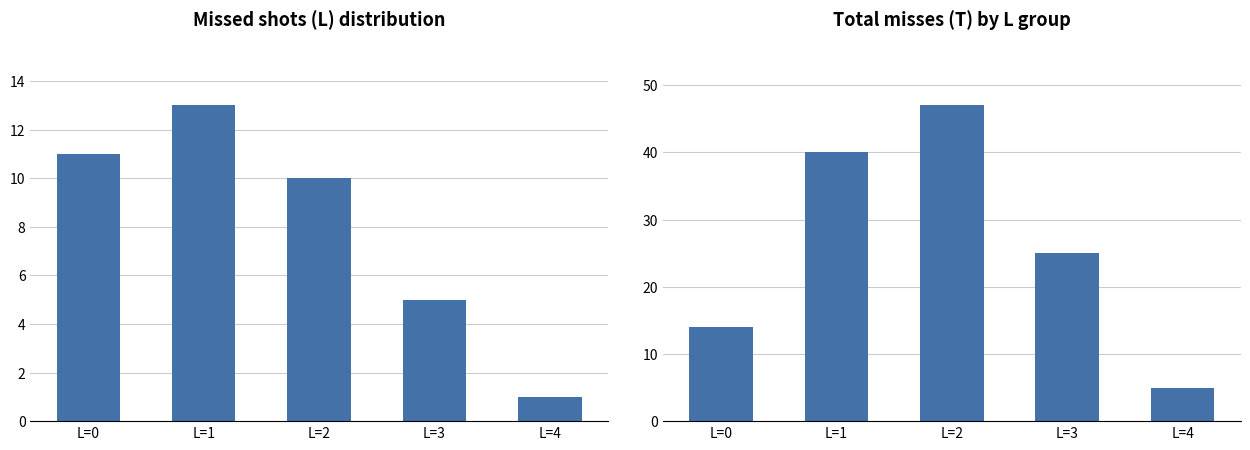

Reading left to right, what are all the values shown in this chart?

Count of athletes: 11	13	10	5	1
Total misses (T): 14	40	47	25	5